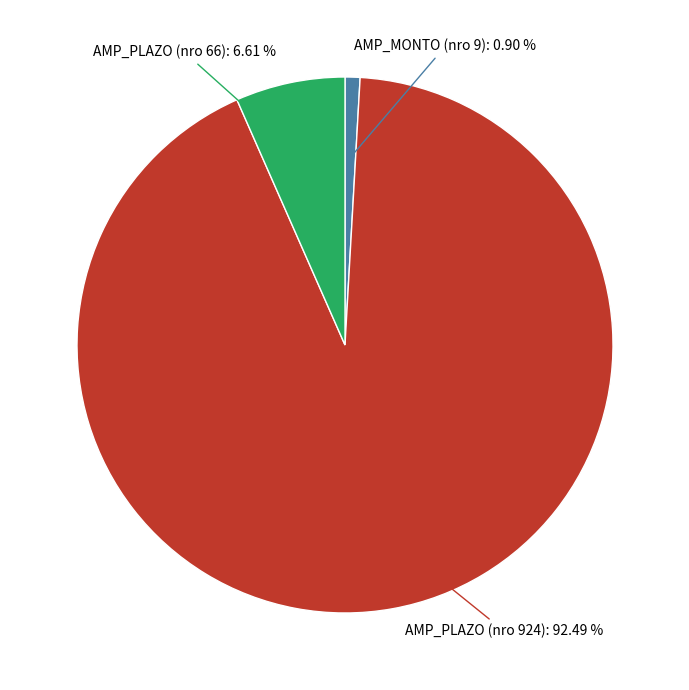

Does any single category account for the majority?

Yes